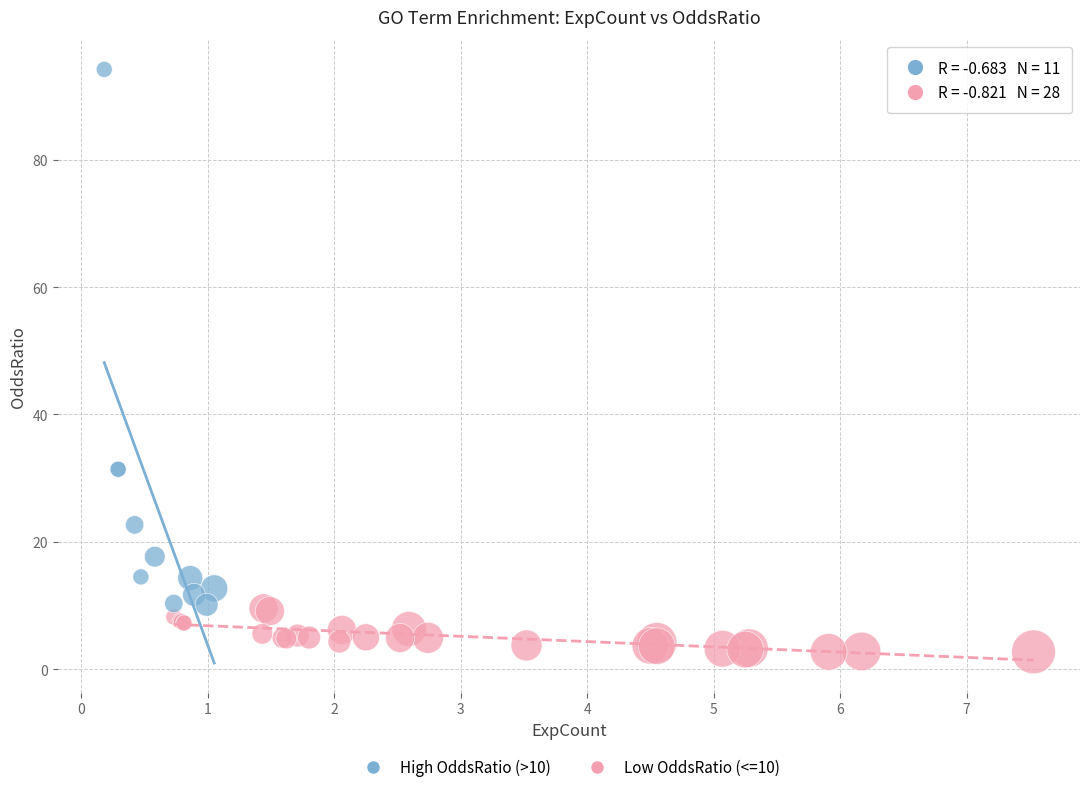

Which series has the largest Y range (max minus min)?

Low OddsRatio (<=10)